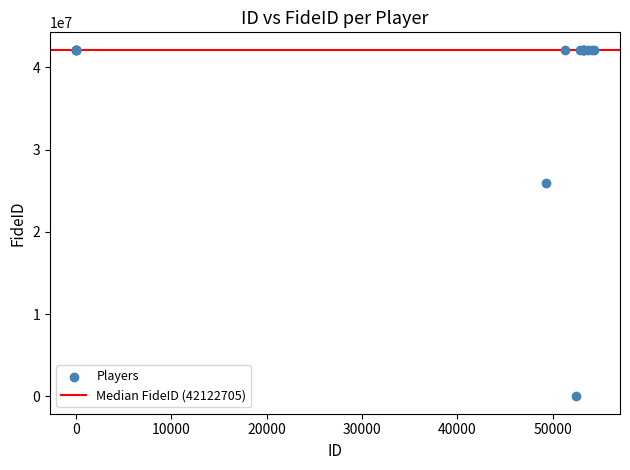

What Y value in the scatter plot is closest to 21065906?

25876031